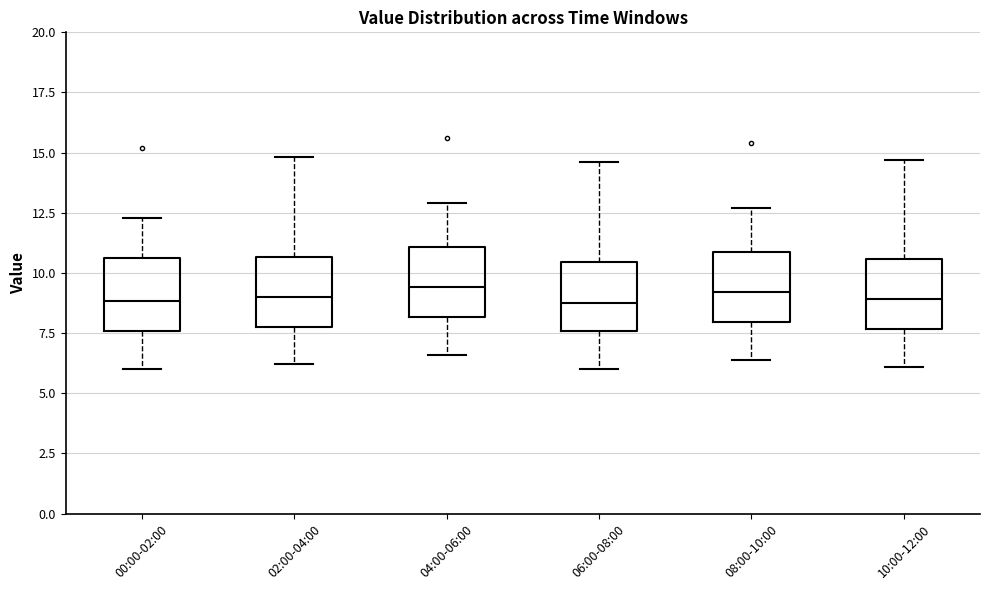

Reading left to right, transcribe this box plot: for each box, give where its median line is, the range the box spans, and where its two whiskers end, as read against the y-axis. The values are not printed on the chart, so give them approximately, as read against the axis.

00:00-02:00: median 9.0, box 7.5 to 10.5, whiskers 6.0 to 12.5
02:00-04:00: median 9.0, box 8.0 to 10.5, whiskers 6.0 to 15.0
04:00-06:00: median 9.5, box 8.0 to 11.0, whiskers 6.5 to 13.0
06:00-08:00: median 9.0, box 7.5 to 10.5, whiskers 6.0 to 14.5
08:00-10:00: median 9.0, box 8.0 to 11.0, whiskers 6.5 to 12.5
10:00-12:00: median 9.0, box 7.5 to 10.5, whiskers 6.0 to 14.5